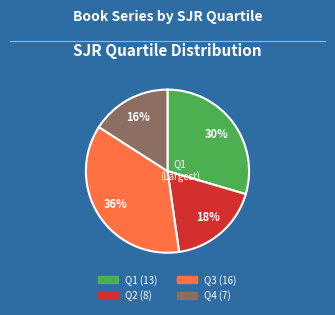

To the nearest percent, what is the difference between the largest and smallest slice percentages?

20%